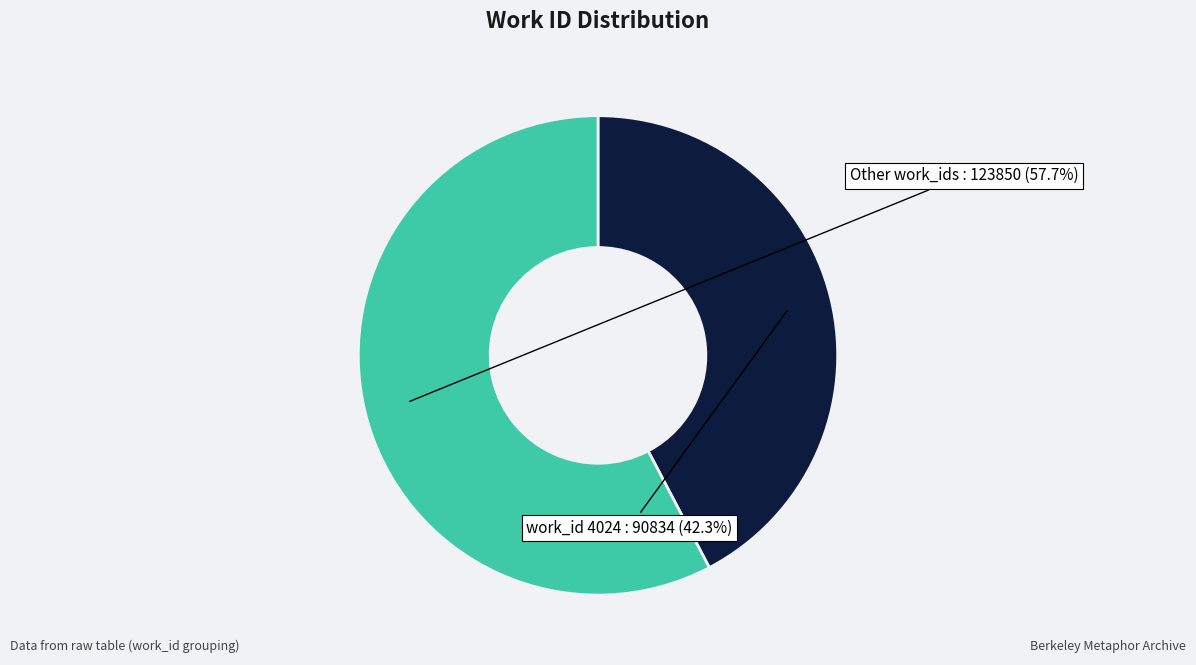

Count the number of slices in the pie.

2